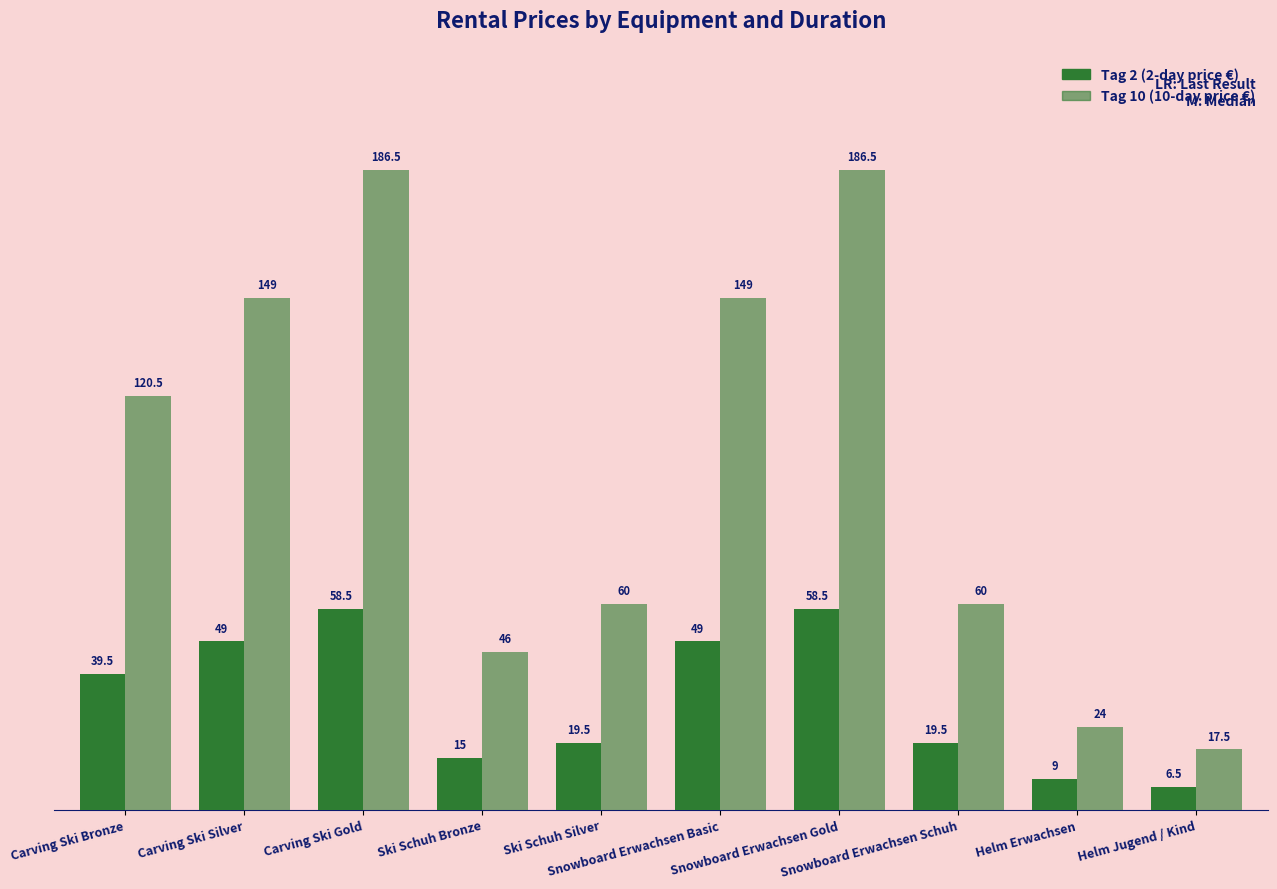

The Tag 2 series shows 49.0 at Snowboard Erwachsen Basic. True or false?

True